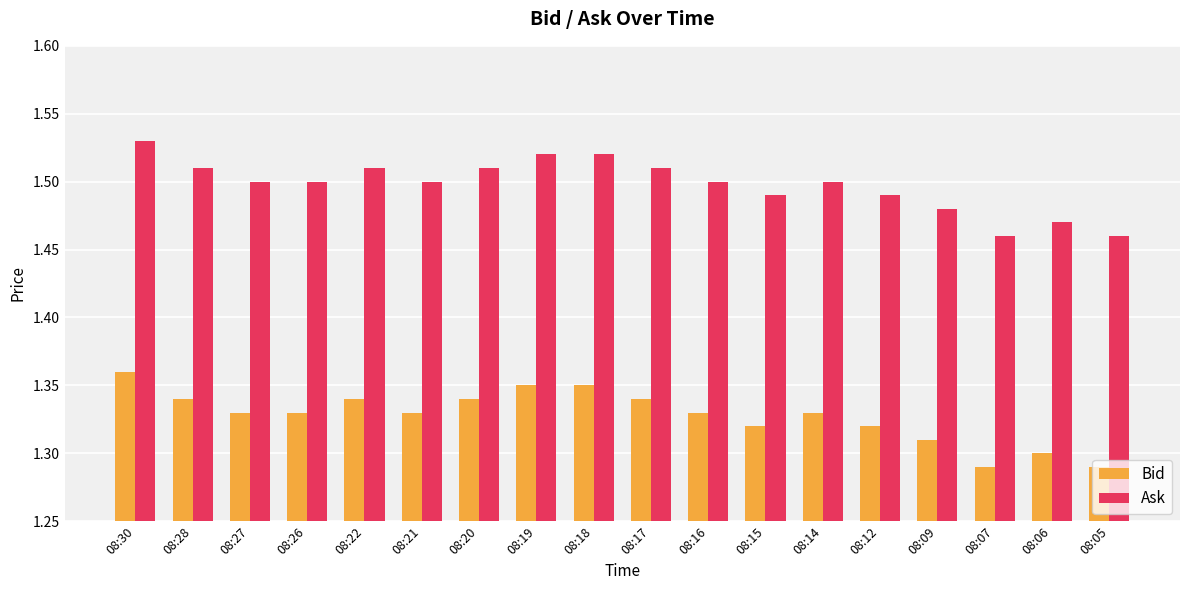

Rank the series at 08:07 from highest to lowest value.

Ask, Bid